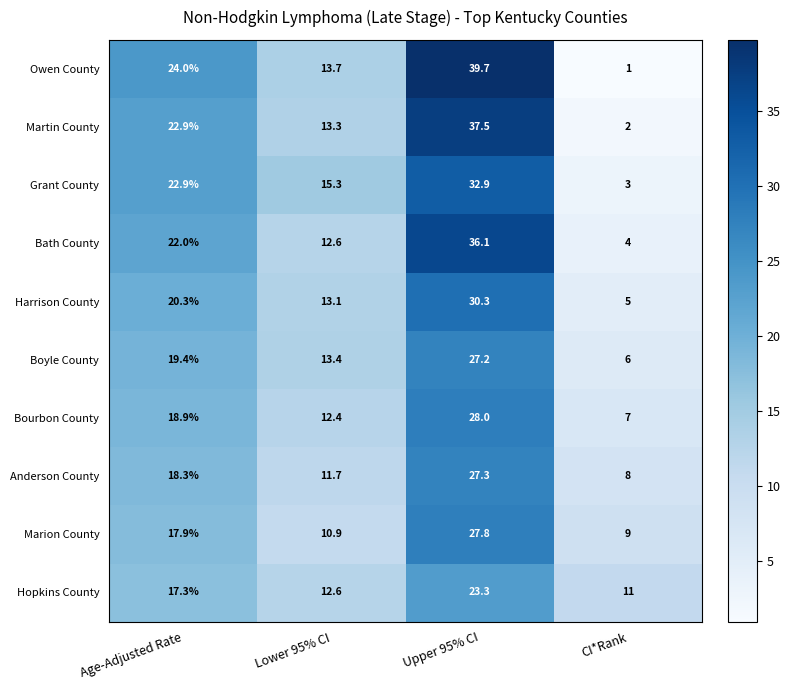

Rank the categories by Harrison County value from lowest to highest.

CI*Rank, Lower 95% CI, Age-Adjusted Rate, Upper 95% CI